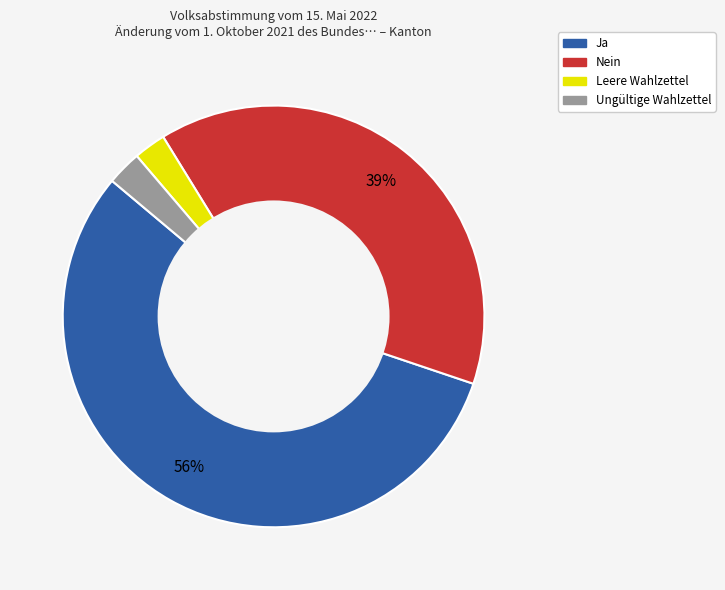

What is the largest slice in the pie chart?

Ja